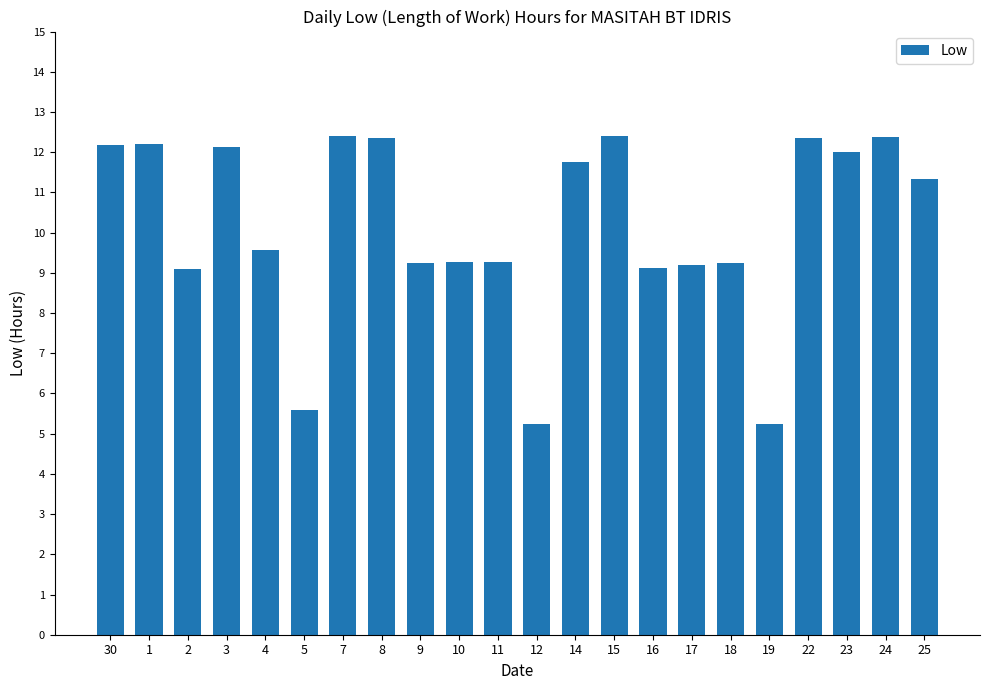

True or false: the data shows 4.3 at 23.

False